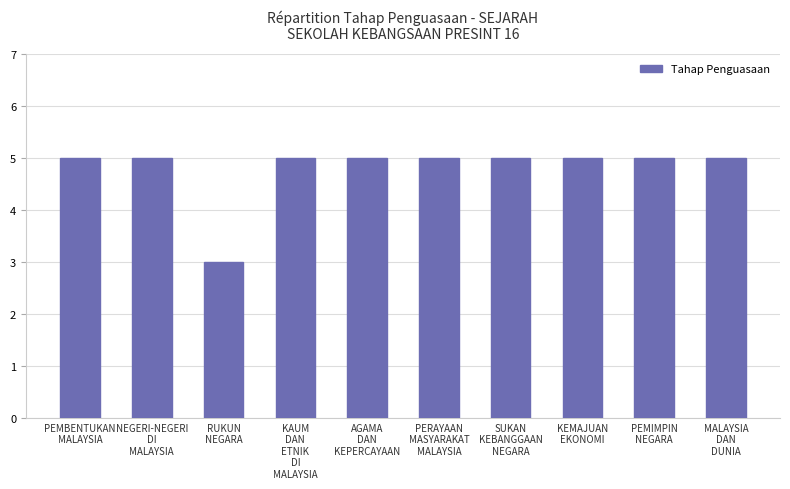

What is the smallest value displayed?

3